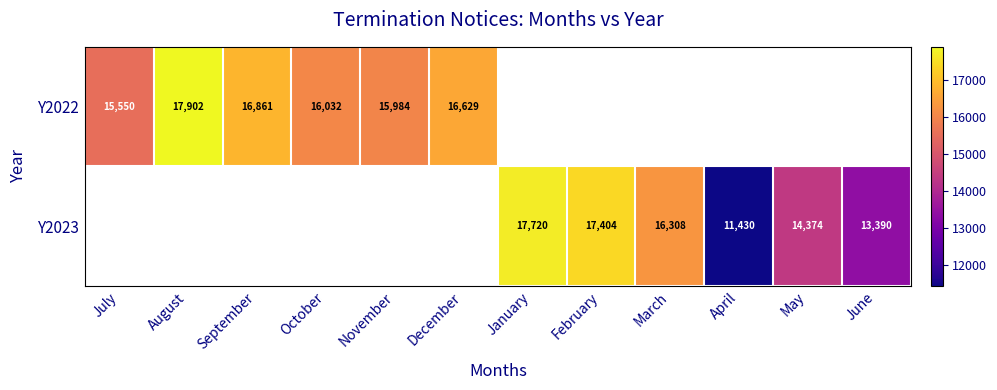

The value of Y2022 at September is 30138.5. True or false?

False